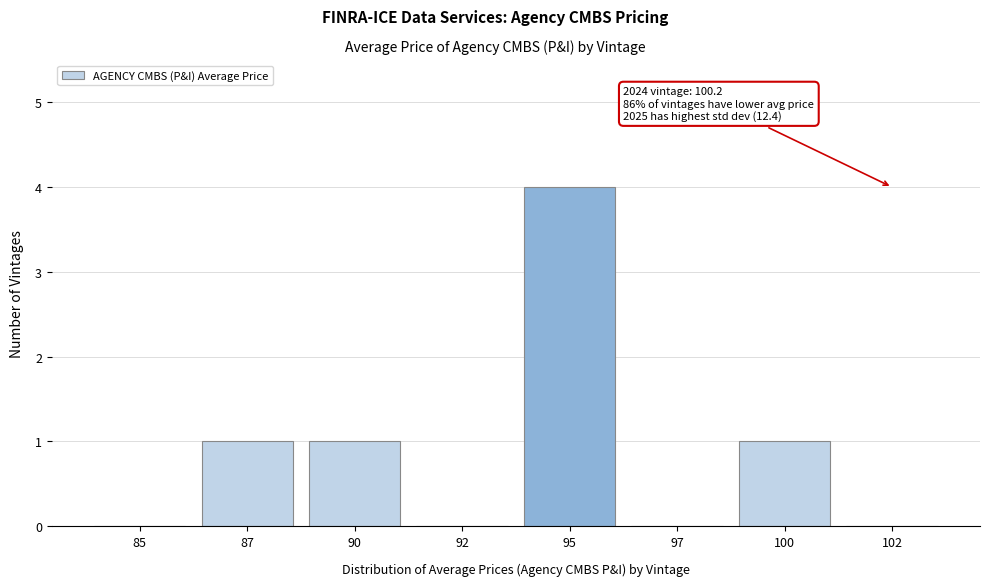

Reading left to right, what are all the values shown in this chart?

85=0	87=1	90=1	92=0	95=4	97=0	100=1	102=0